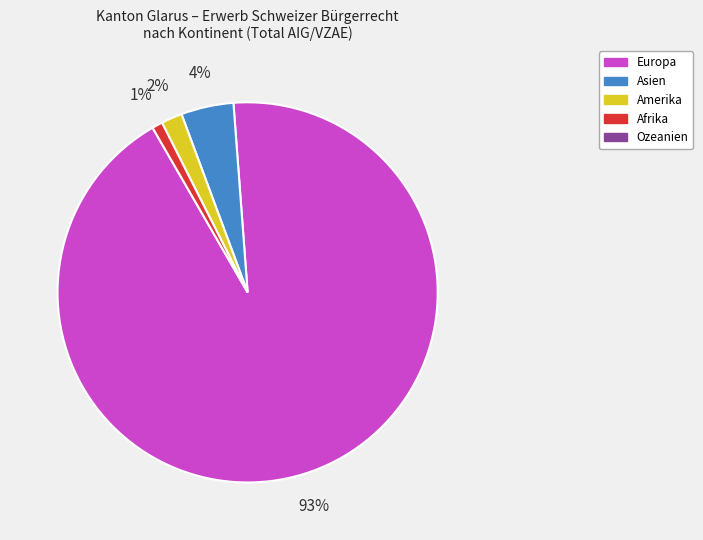

Count the number of slices in the pie.

4